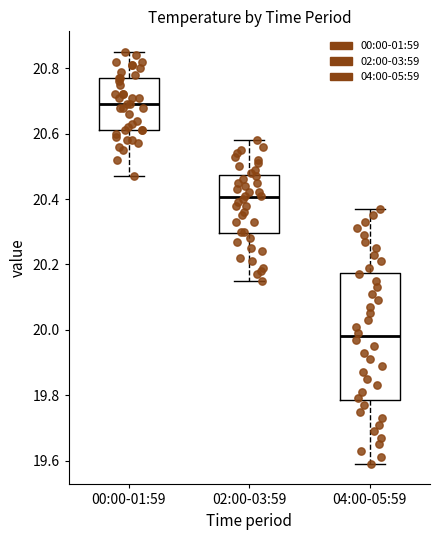

Reading left to right, transcribe this box plot: for each box, give where its median line is, the range the box spans, and where its two whiskers end, as read against the y-axis. The values are not printed on the chart, so give them approximately, as read against the axis.

00:00-01:59: median 20.70, box 20.62 to 20.78, whiskers 20.48 to 20.86
02:00-03:59: median 20.40, box 20.30 to 20.48, whiskers 20.16 to 20.58
04:00-05:59: median 19.98, box 19.78 to 20.18, whiskers 19.60 to 20.38